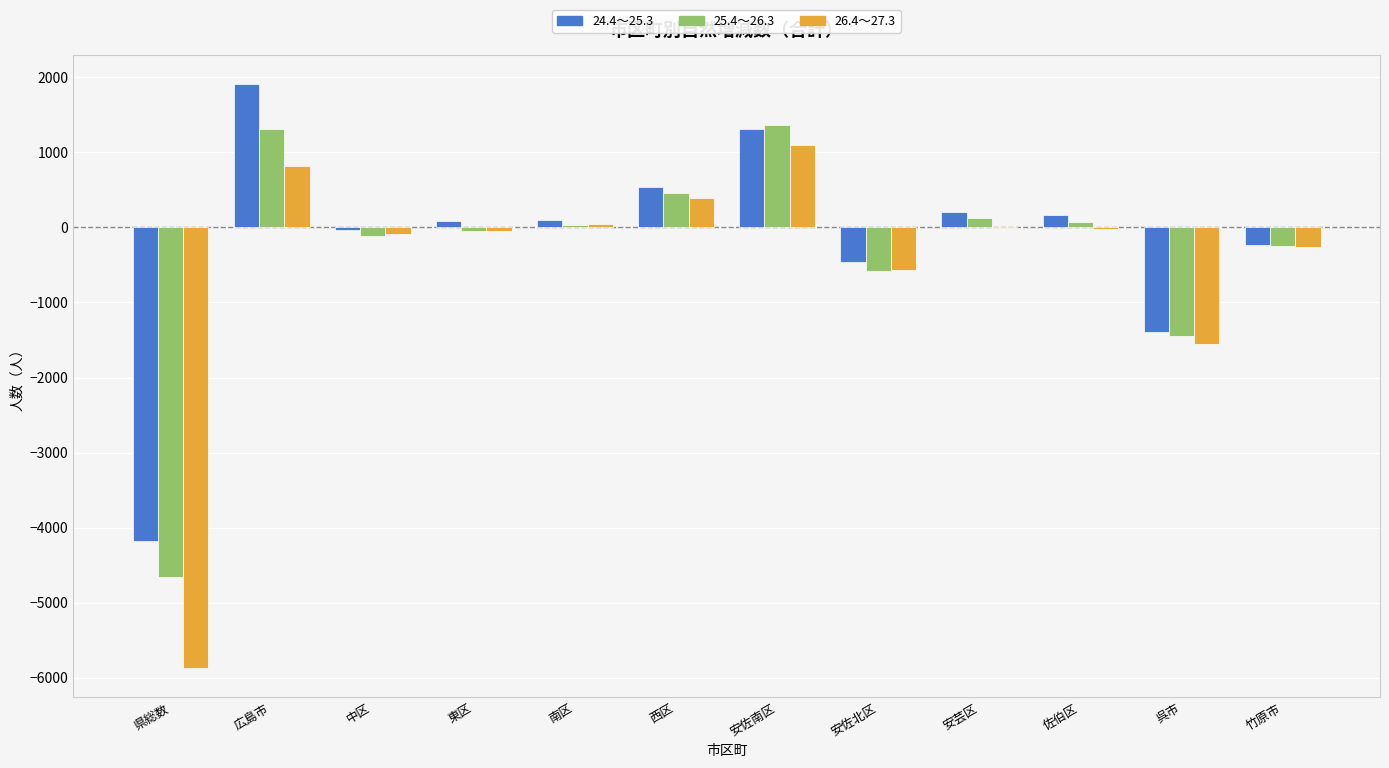

At which category is the sum across all series the highest?

広島市